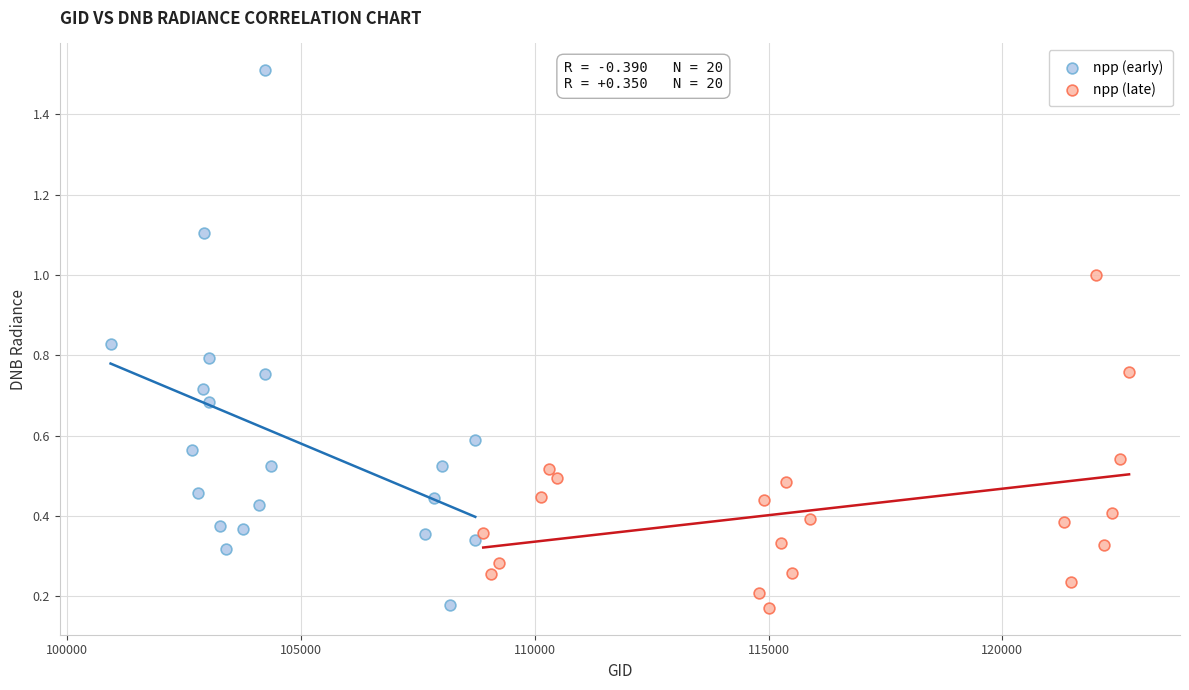

Which series has the largest Y range (max minus min)?

npp (early)